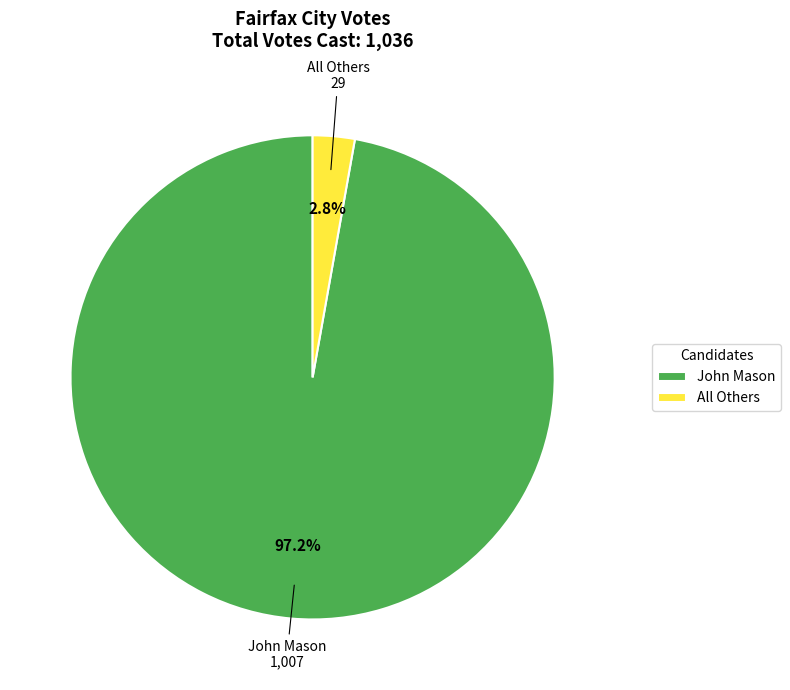

To the nearest percent, what is the difference between the All Others and John Mason slice percentages?

94%